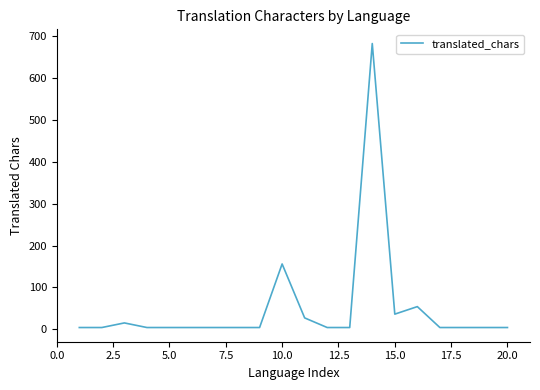

What is the difference between the maximum and minimum values?

679